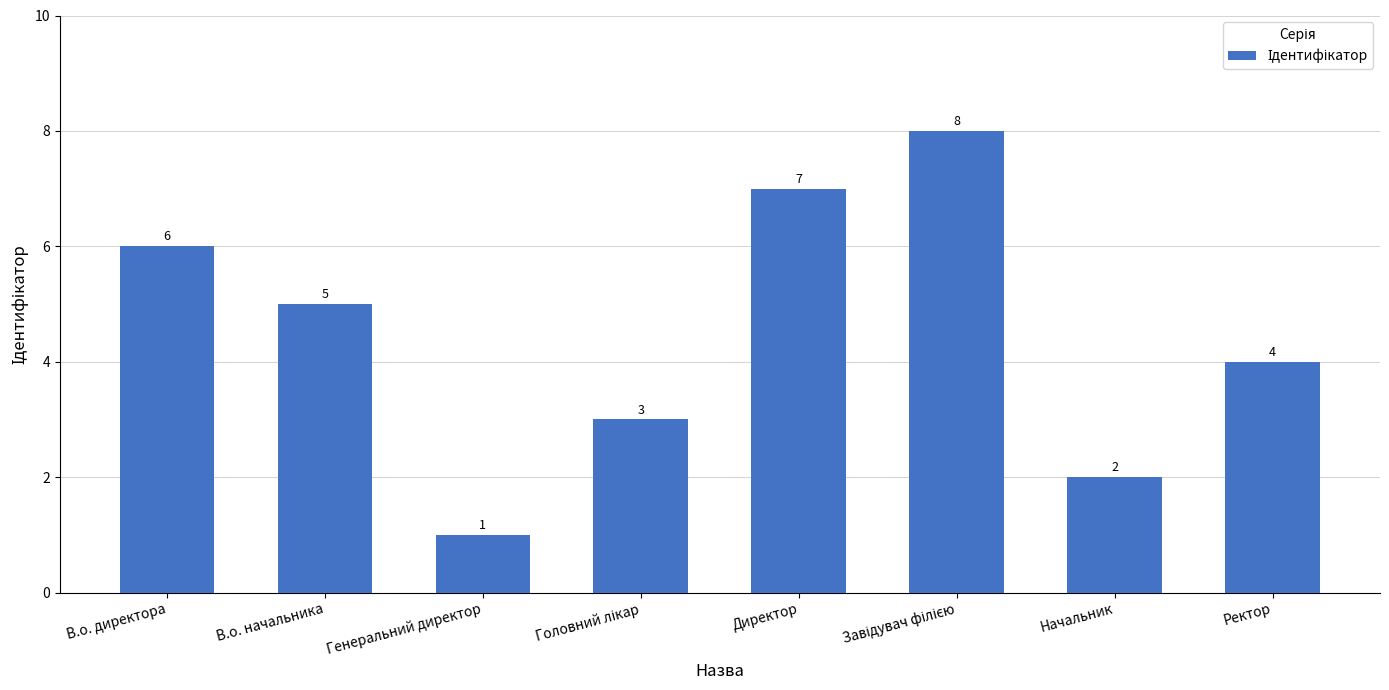

What is the change in value from В.о. начальника to Ректор?

-1